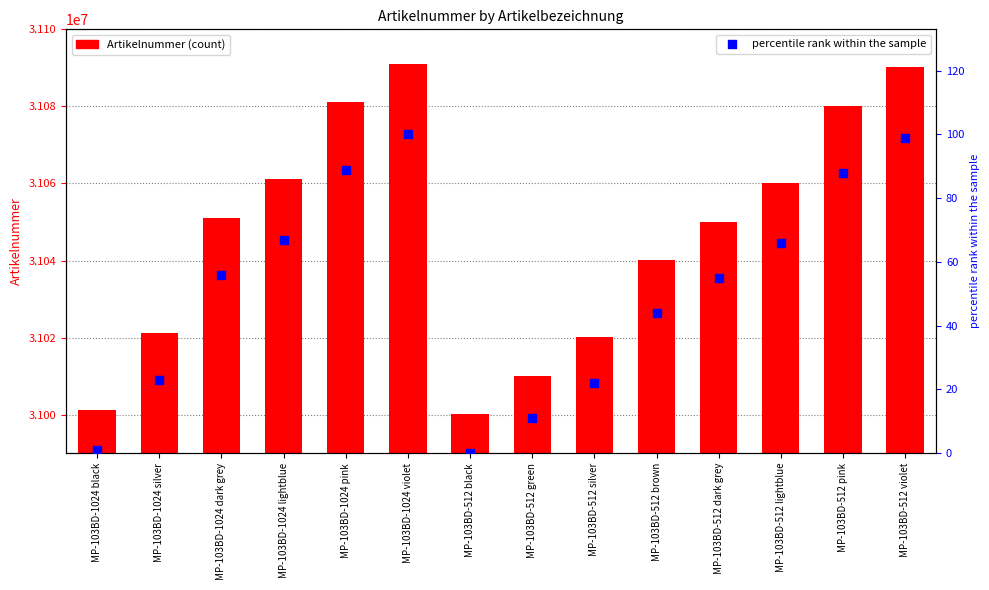

At which category is the sum across all series the highest?

MP-103BD-1024 violet